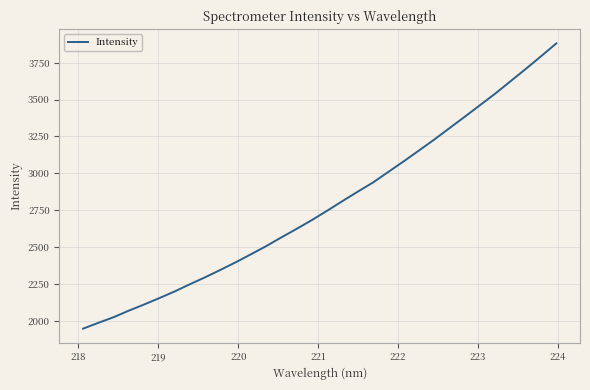

True or false: there are more than 0 points higher than both neighbors.

False